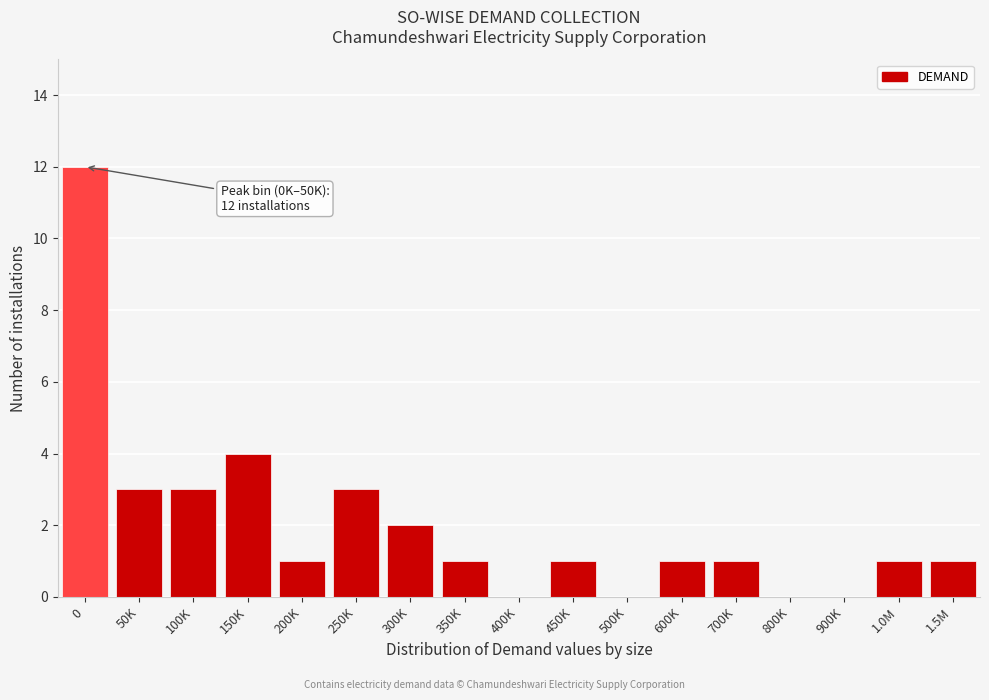

Reading left to right, extract all data points from this chart.

0=12	50K=3	100K=3	150K=4	200K=1	250K=3	300K=2	350K=1	400K=0	450K=1	500K=0	600K=1	700K=1	800K=0	900K=0	1.0M=1	1.5M=1